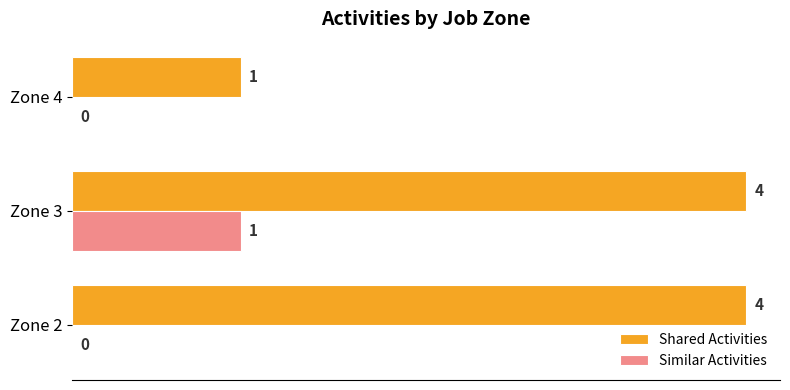

Which series has the largest range (max minus min)?

Shared Activities